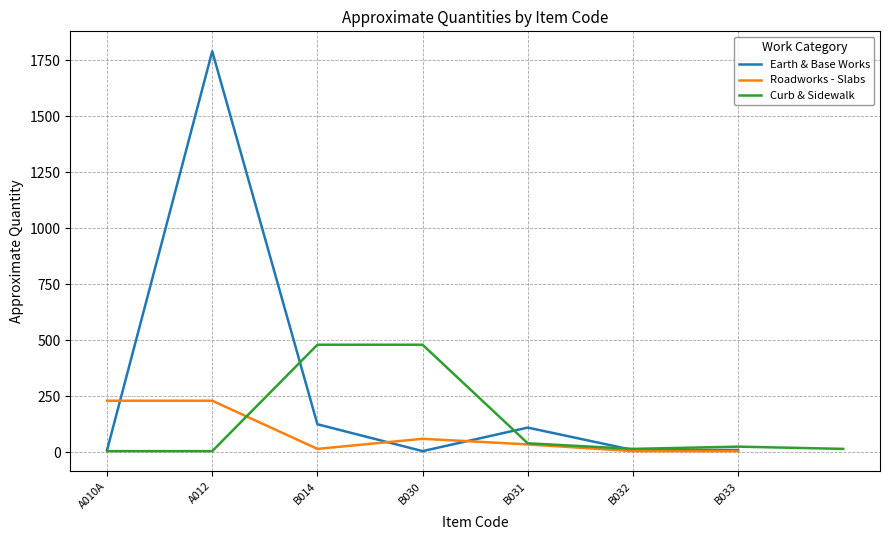

Is it true that Limestone Base equals 23 at B031?

False